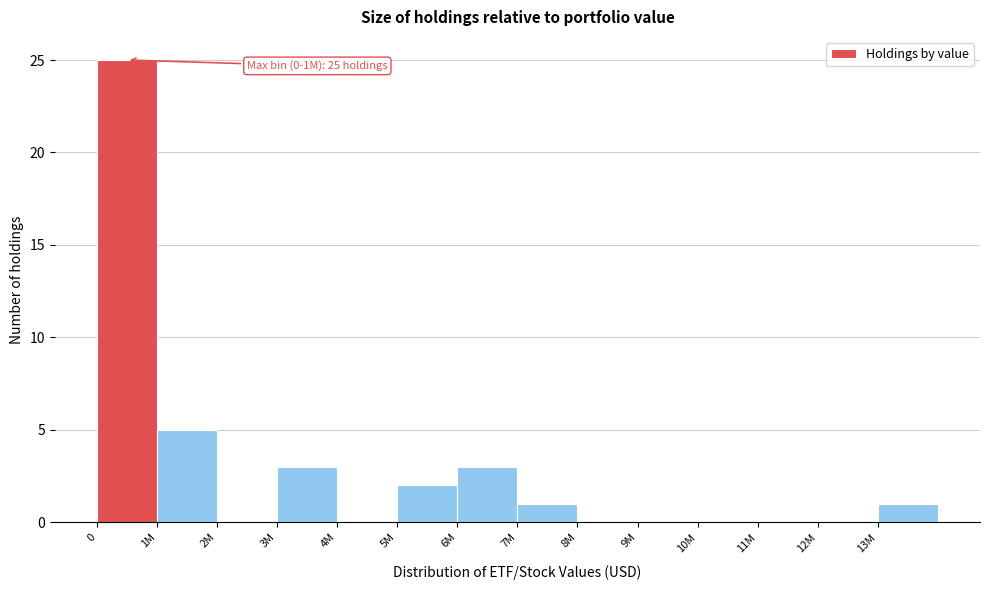

Reading left to right, list all the values displayed in this chart.

0=25	1M=5	2M=0	3M=3	4M=0	5M=2	6M=3	7M=1	8M=0	9M=0	10M=0	11M=0	12M=0	13M=1